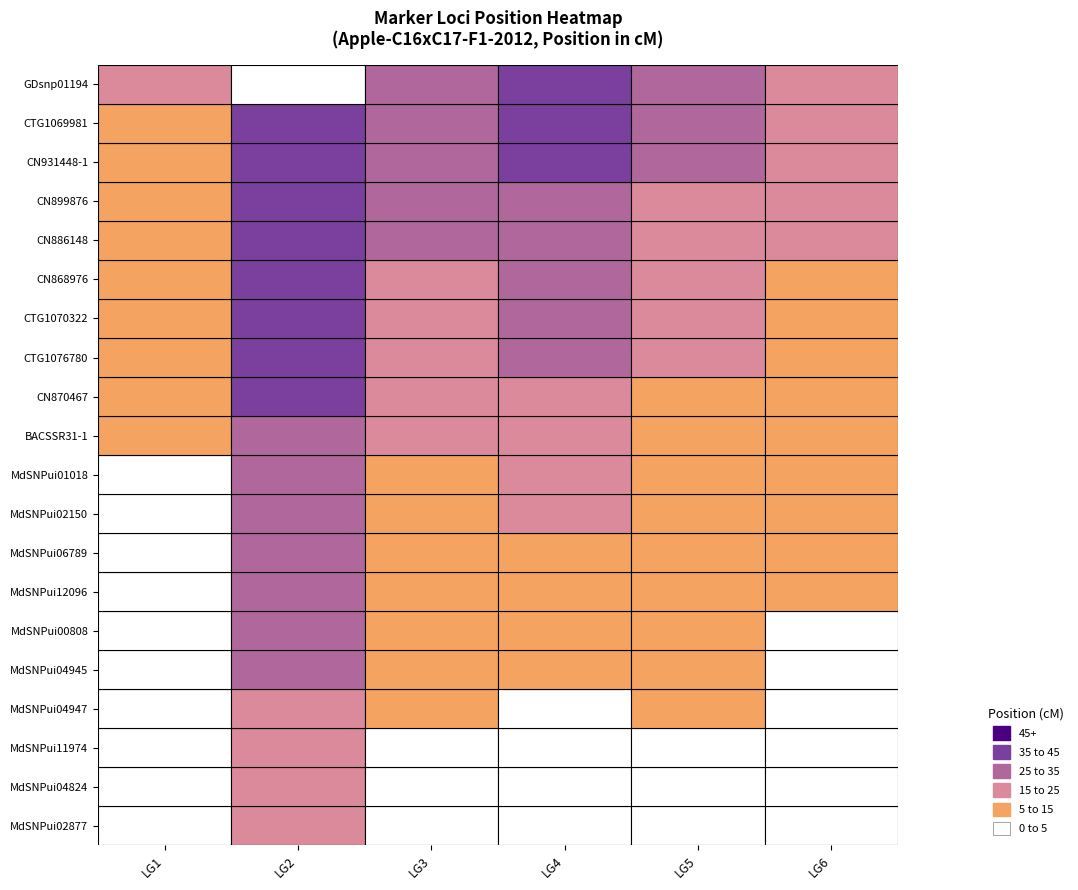

The value of Apple-C16xC17-F1-2012.4 at MdSNPui02150 is 11.5. True or false?

False